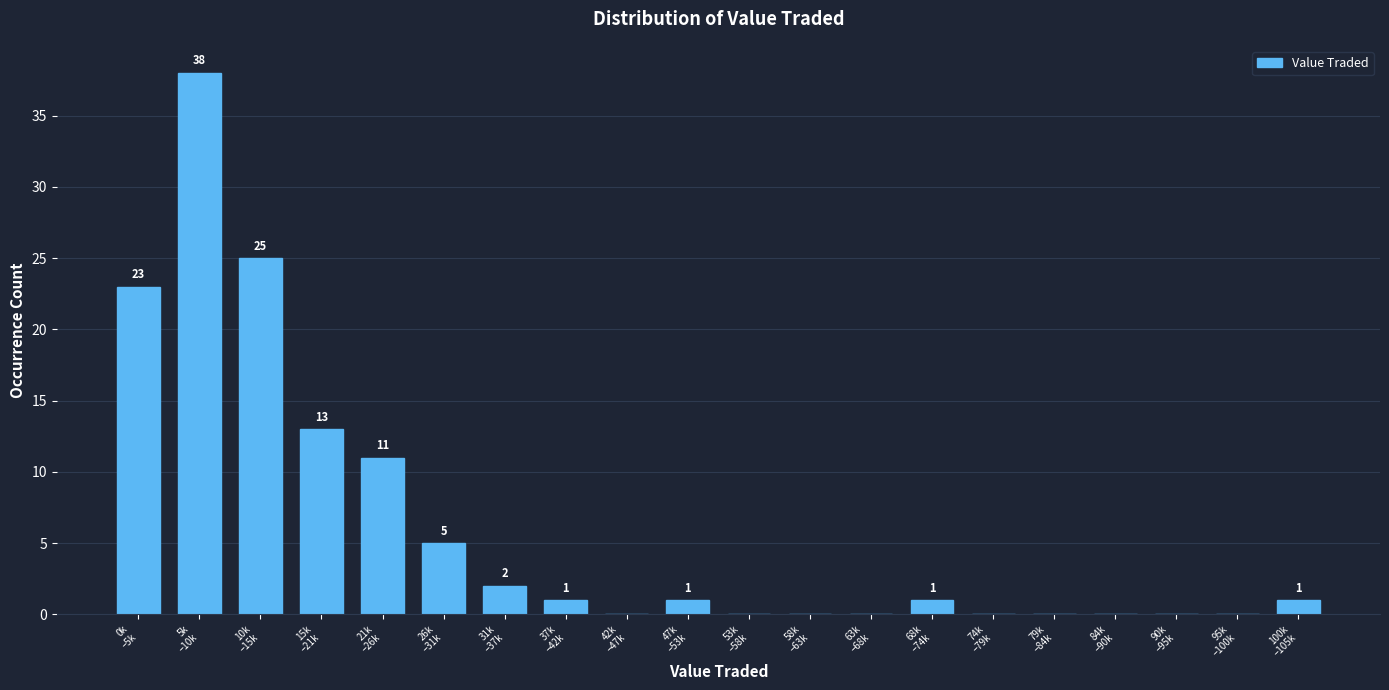

What is the maximum value shown in the chart?

38